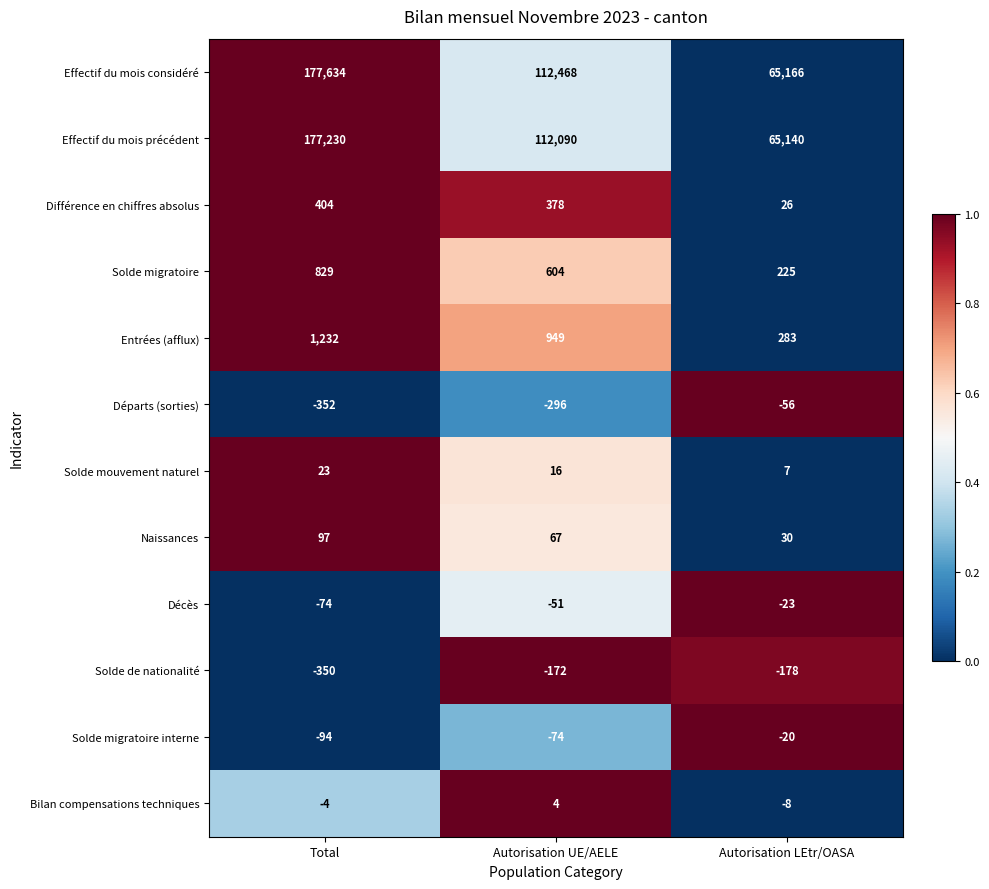

What is the total value across all series at Total?

356575